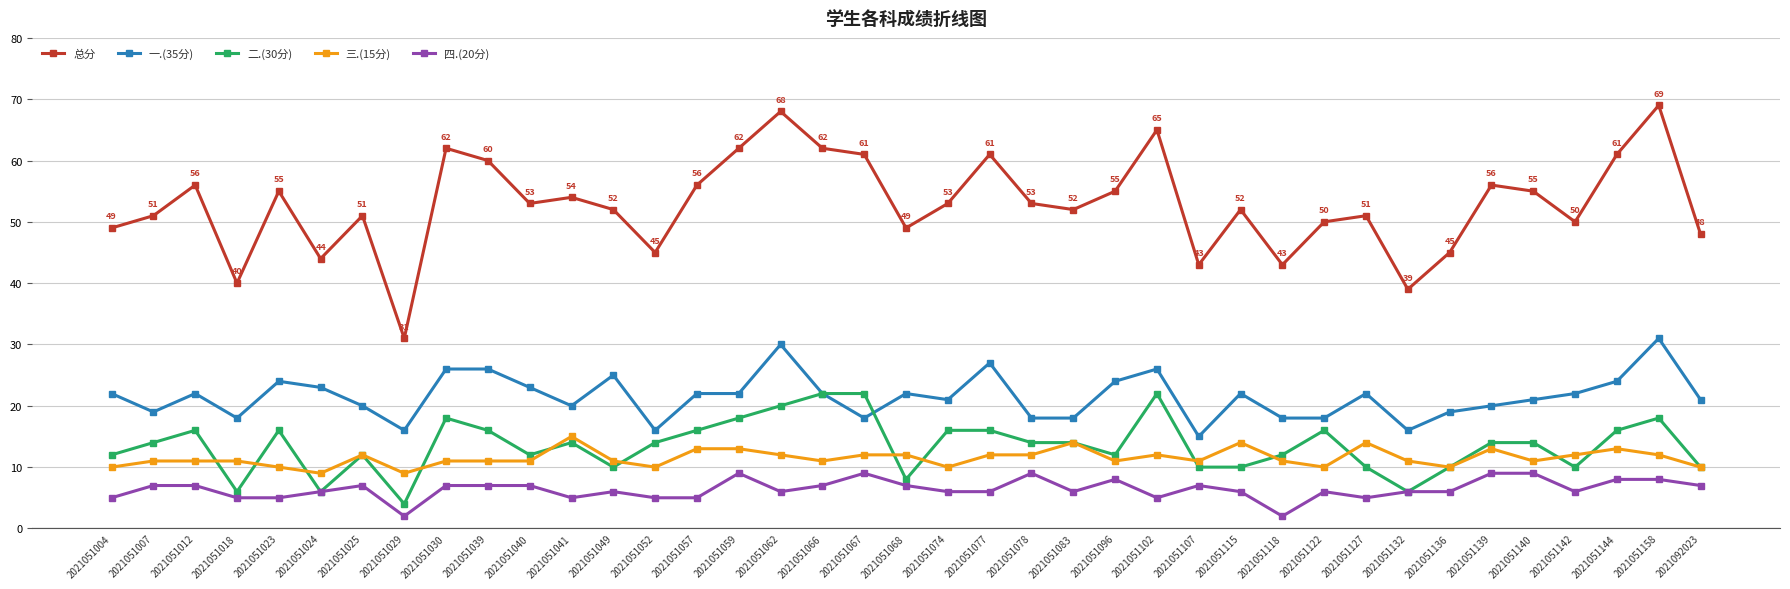

Where do 二.(30分) and 三.(15分) first cross each other?

2021051012 and 2021051018